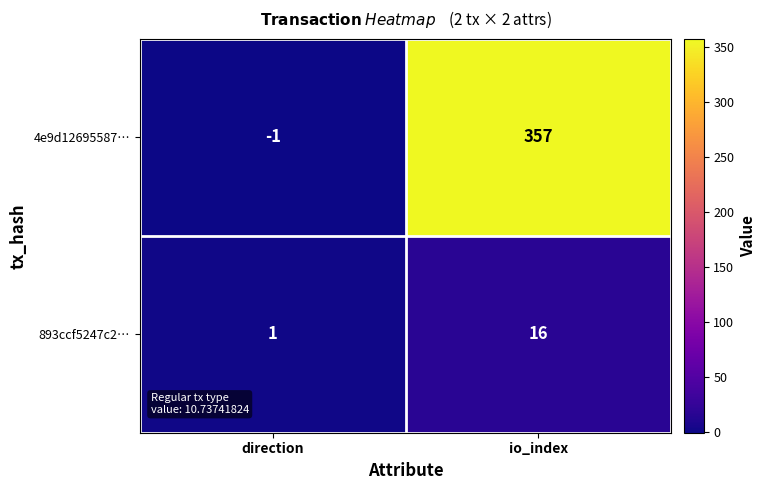

True or false: 893ccf5247c2… has a value of 16 at io_index.

True